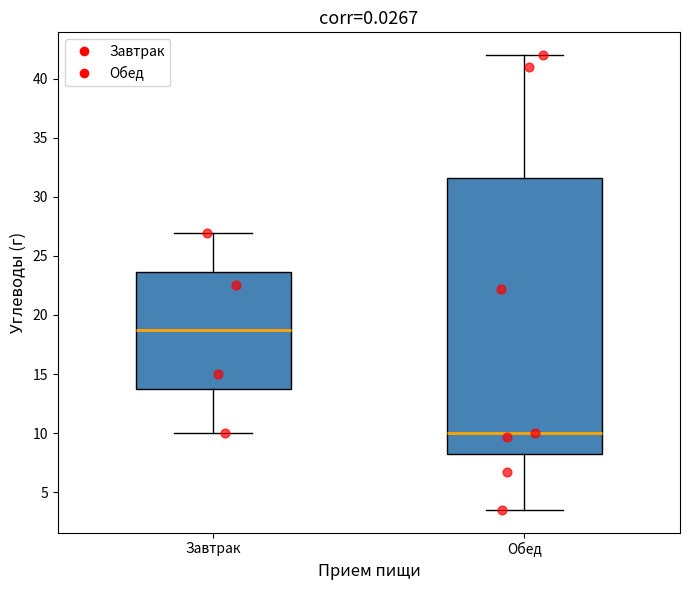

Reading left to right, transcribe this box plot: for each box, give where its median line is, the range the box spans, and where its two whiskers end, as read against the y-axis. The values are not printed on the chart, so give them approximately, as read against the axis.

Завтрак: median 19.0, box 14.0 to 23.5, whiskers 10.0 to 27.0
Обед: median 10.0, box 8.0 to 31.5, whiskers 3.5 to 42.0